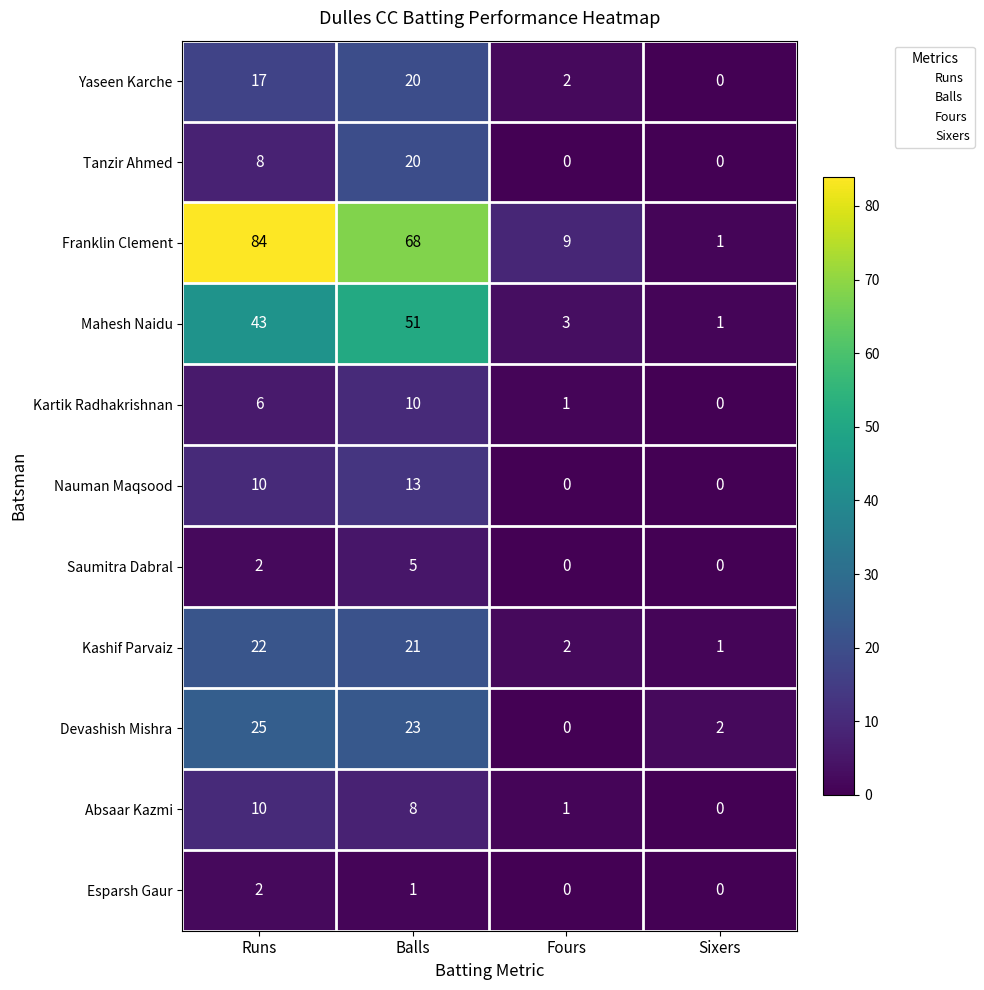

How many positive values does the Kartik Radhakrishnan series have?

3